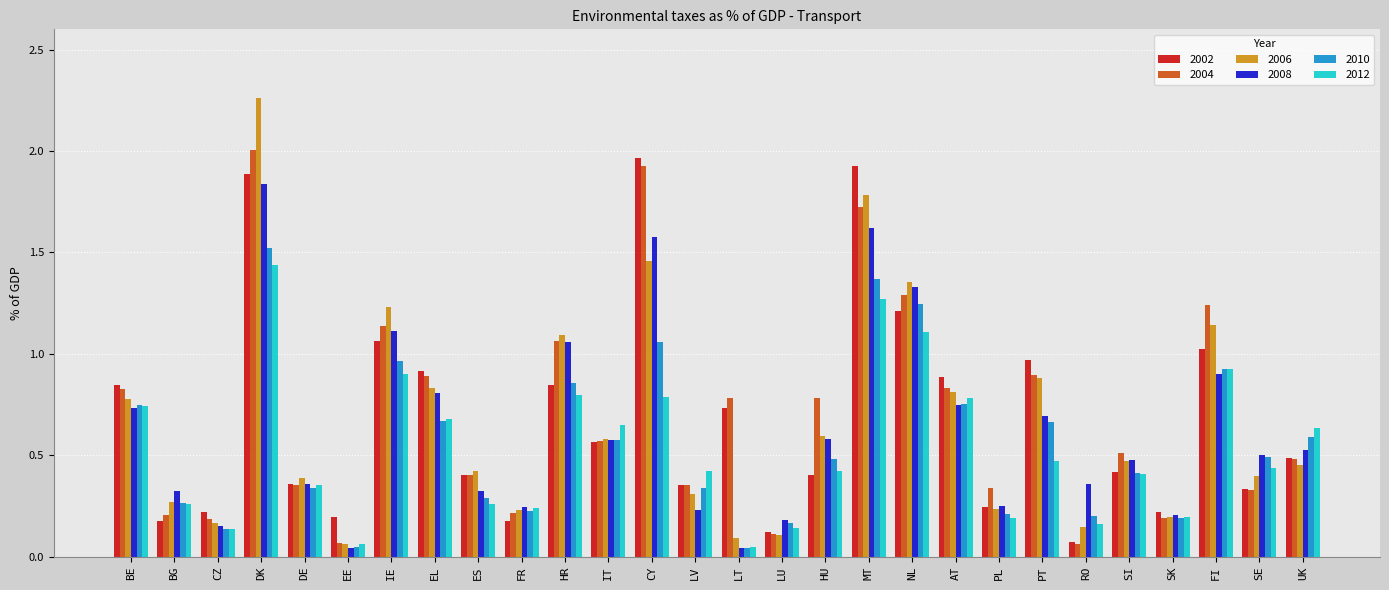

Is it true that 2006 equals 0.7 at ES?

False